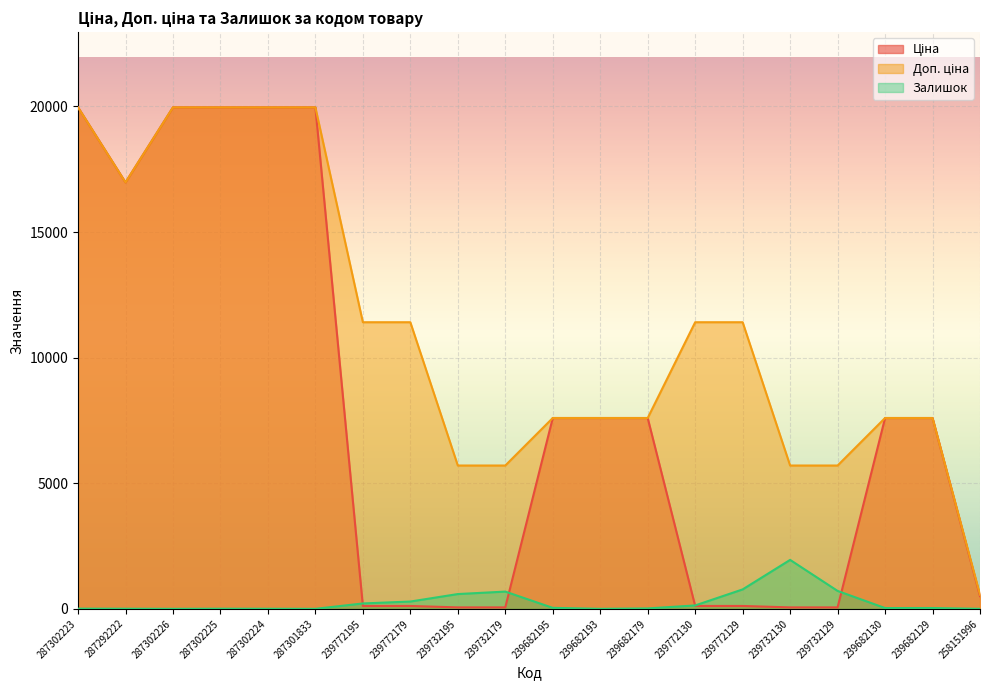

List the labels in order of Ціна value, largest first.

287302223, 287302226, 287302225, 287302224, 287301833, 287292222, 239682195, 239682193, 239682179, 239682130, 239682129, 258151996, 239772195, 239772179, 239772130, 239772129, 239732195, 239732179, 239732130, 239732129